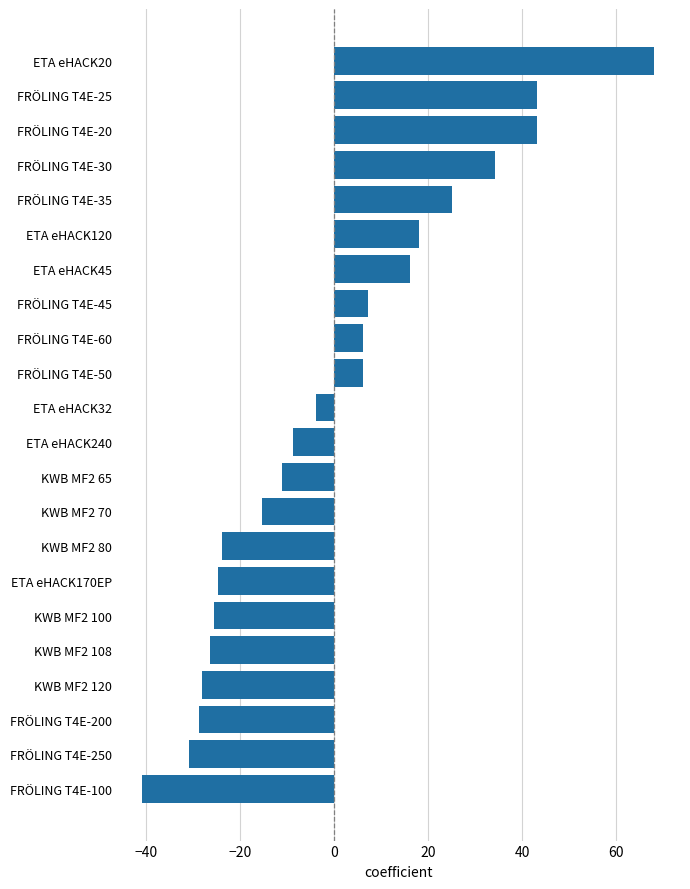

Reading top to bottom, transcribe all the data shown in this chart.

ETA eHACK20=68.2	FRÖLING T4E-25=43.2	FRÖLING T4E-20=43.2	FRÖLING T4E-30=34.2	FRÖLING T4E-35=25.2	ETA eHACK120=18.2	ETA eHACK45=16.2	FRÖLING T4E-45=7.2	FRÖLING T4E-60=6.2	FRÖLING T4E-50=6.2	ETA eHACK32=-3.8	ETA eHACK240=-8.8	KWB MF2 65=-11.0	KWB MF2 70=-15.3	KWB MF2 80=-23.8	ETA eHACK170EP=-24.8	KWB MF2 100=-25.5	KWB MF2 108=-26.3	KWB MF2 120=-28.2	FRÖLING T4E-200=-28.8	FRÖLING T4E-250=-30.8	FRÖLING T4E-100=-40.8